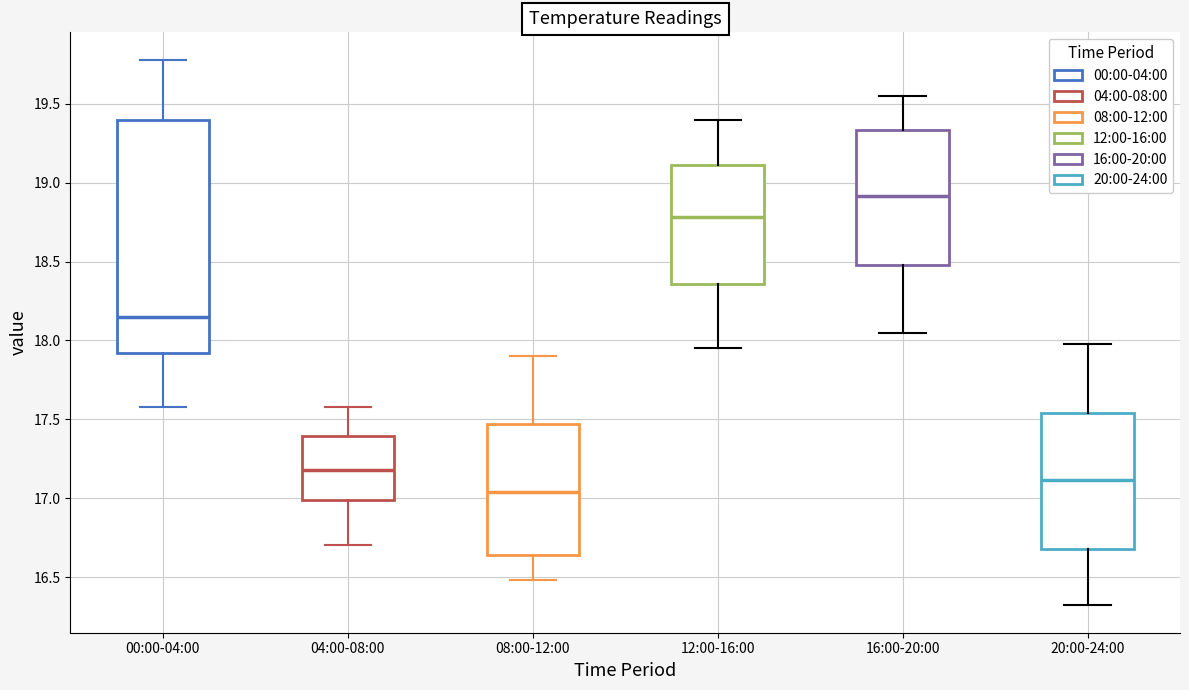

Which box's median line is the lowest?

08:00-12:00